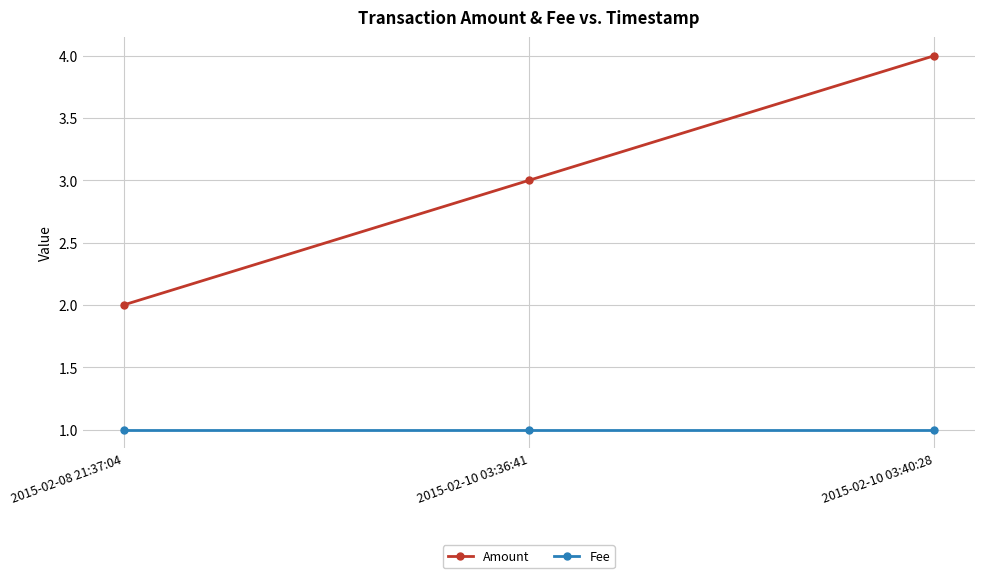

Count the number of data series in this chart.

2